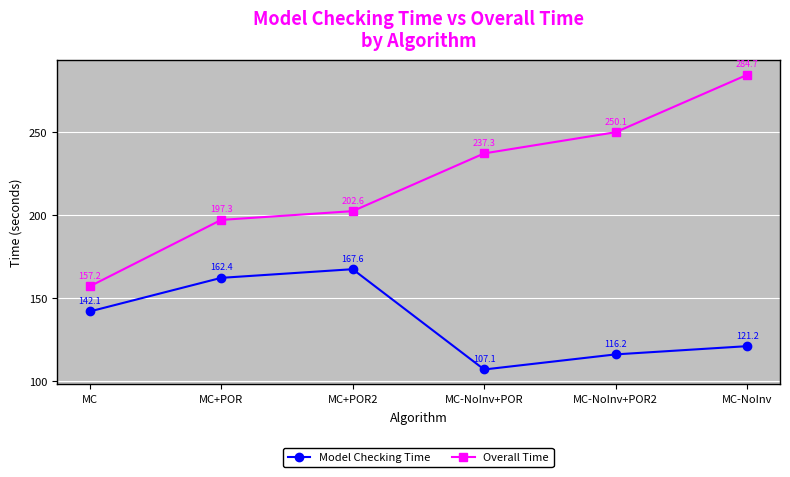

Where is the first local maximum for Model Checking Time?

MC+POR2